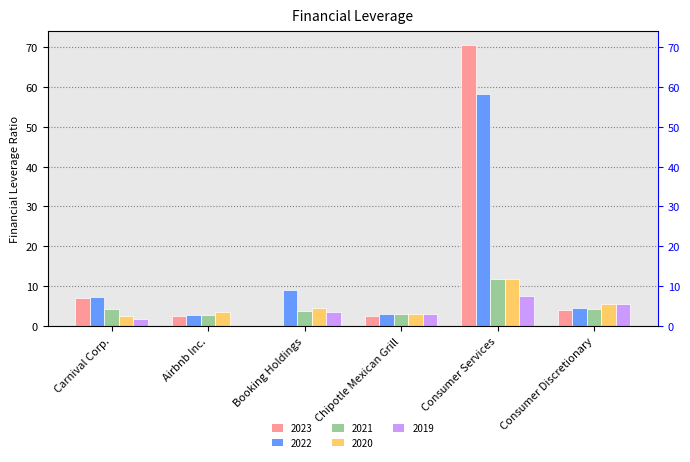

Where does the 2023 series first go above 4?

Carnival Corp.